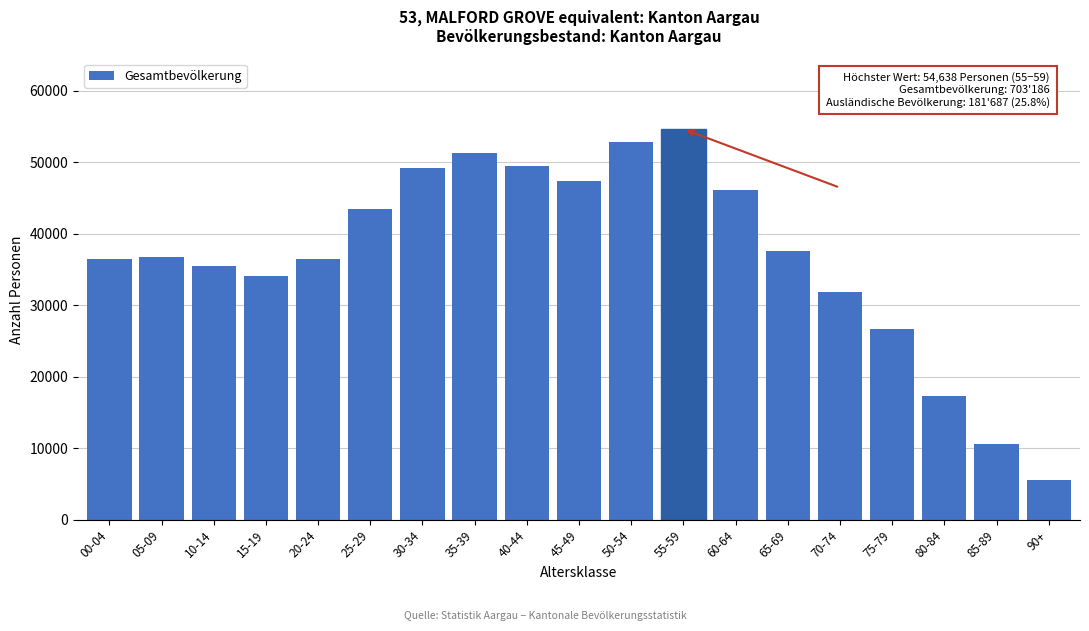

What is the value of the 6th bar from the left?

43440